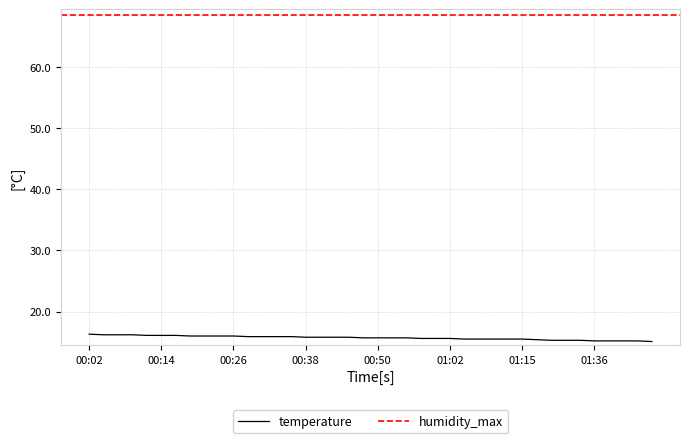

What is the sum of the values at 01:02 and 00:50?

31.3